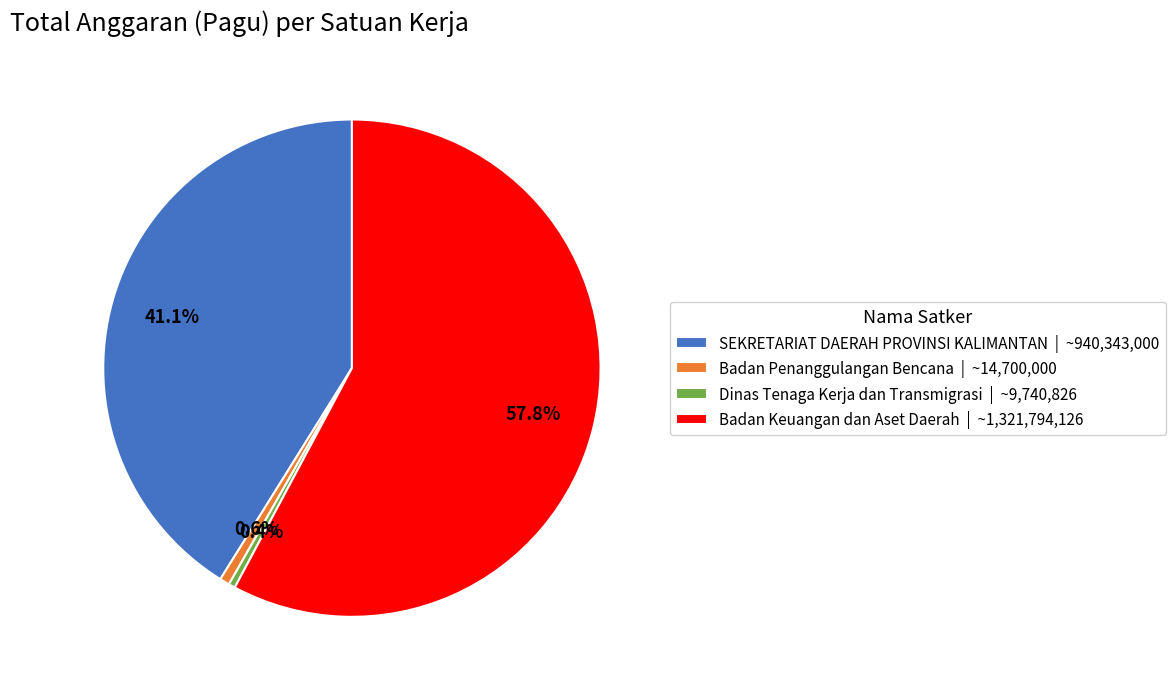

Which has a higher value, SEKRETARIAT DAERAH PROVINSI KALIMANTAN | ~940,343,000 or Badan Keuangan dan Aset Daerah | ~1,321,794,126?

Badan Keuangan dan Aset Daerah | ~1,321,794,126